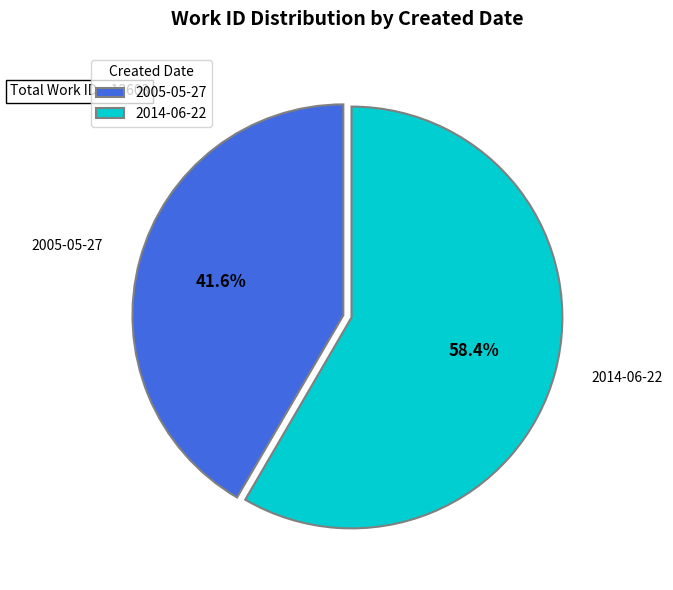

Approximately how many times larger is the value at 2005-05-27 compared to 2014-06-22?

0.7